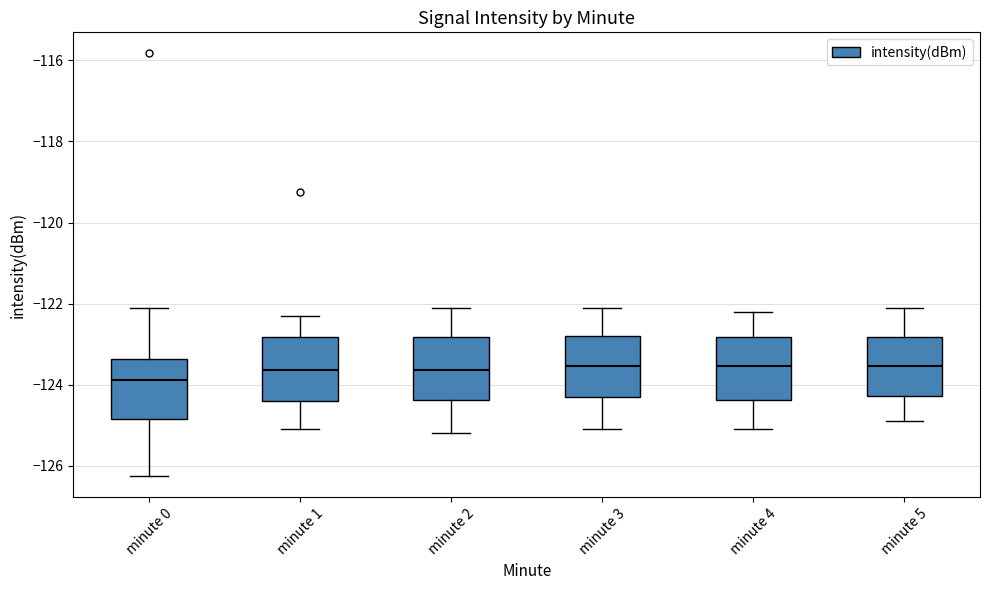

Where does the lower whisker of the box for minute 1 end on the y-axis? The values are not printed on the chart, so give them approximately, as read against the axis.

-125.0